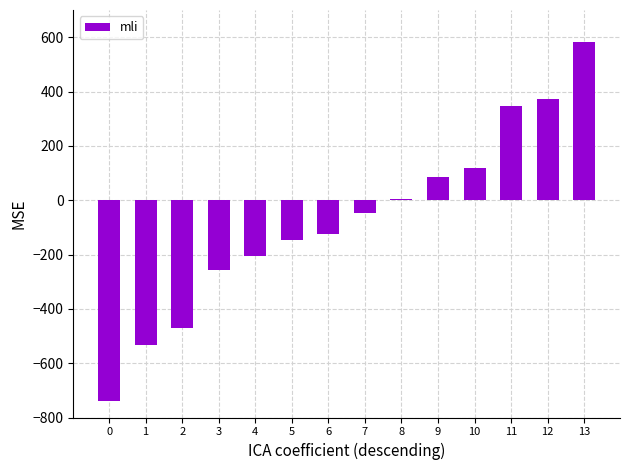

What is the value of the 7th bar from the left?

-125